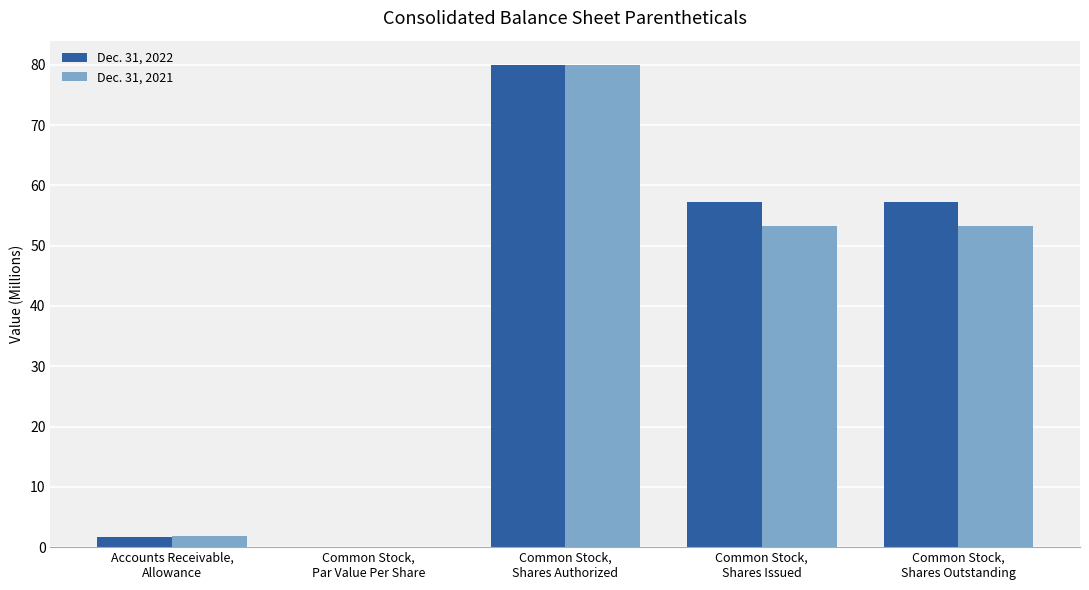

What is the total value across all series at Common Stock,
Shares Outstanding?

110.4